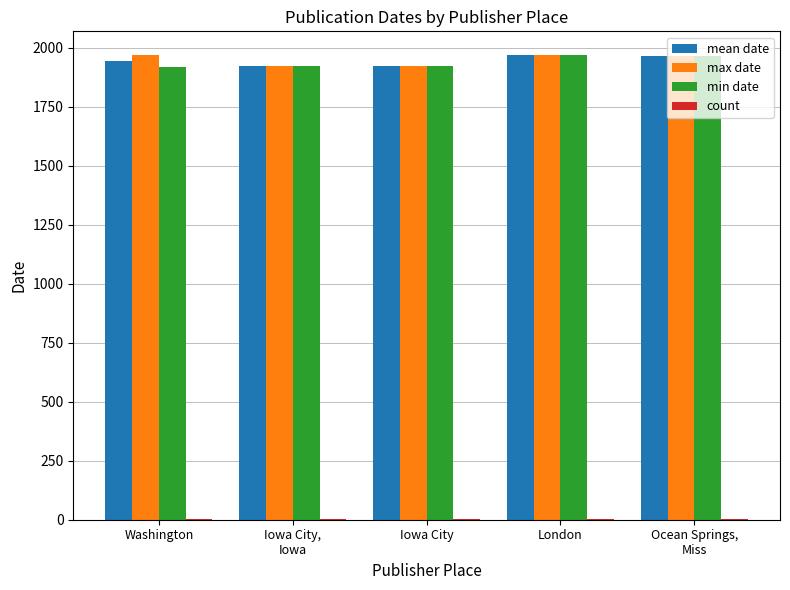

What is the sum of the mean date values at Iowa City and Washington?

3862.6